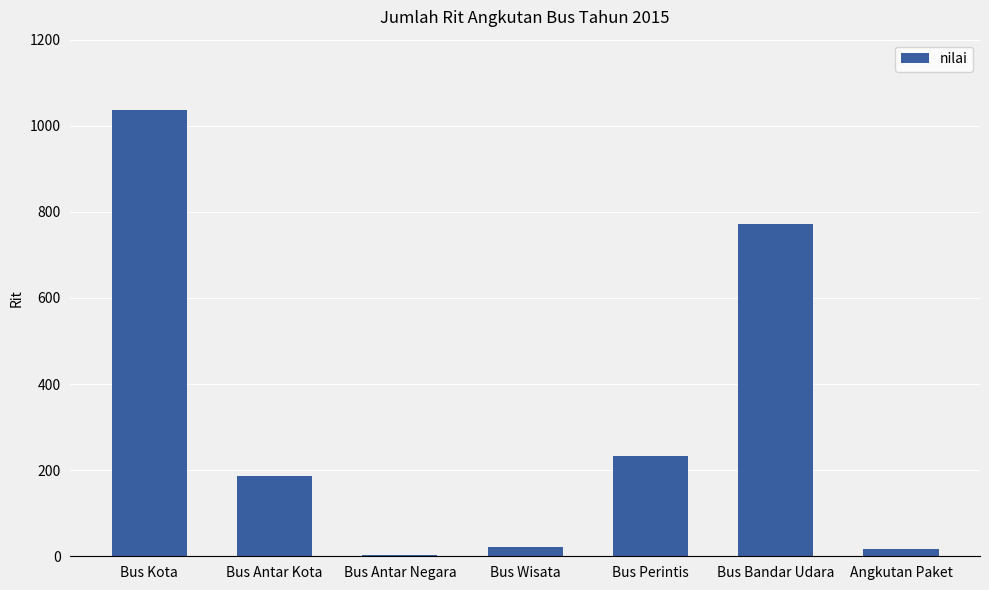

Reading left to right, list all the values displayed in this chart.

Bus Kota=1036	Bus Antar Kota=187	Bus Antar Negara=3	Bus Wisata=22	Bus Perintis=232	Bus Bandar Udara=771	Angkutan Paket=17